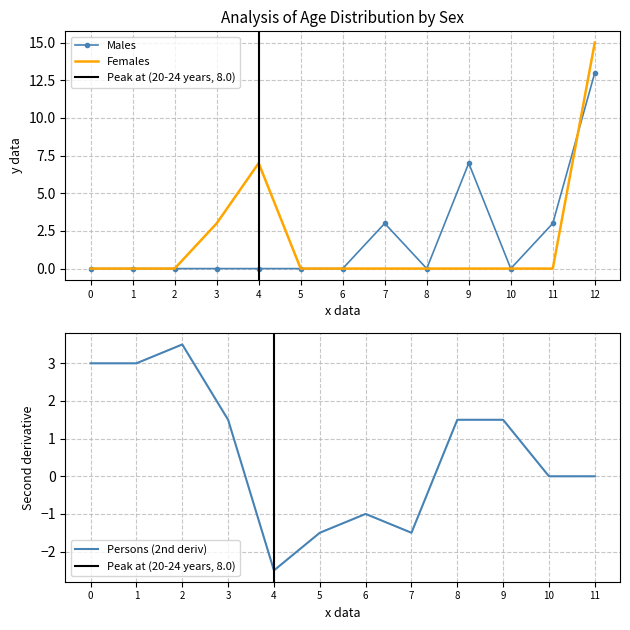

True or false: Males has a value of 0 at 1.

True